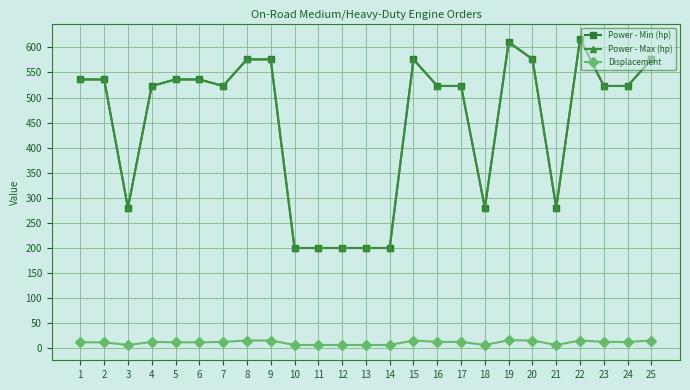

Is this an area chart (filled region under the line)?

No